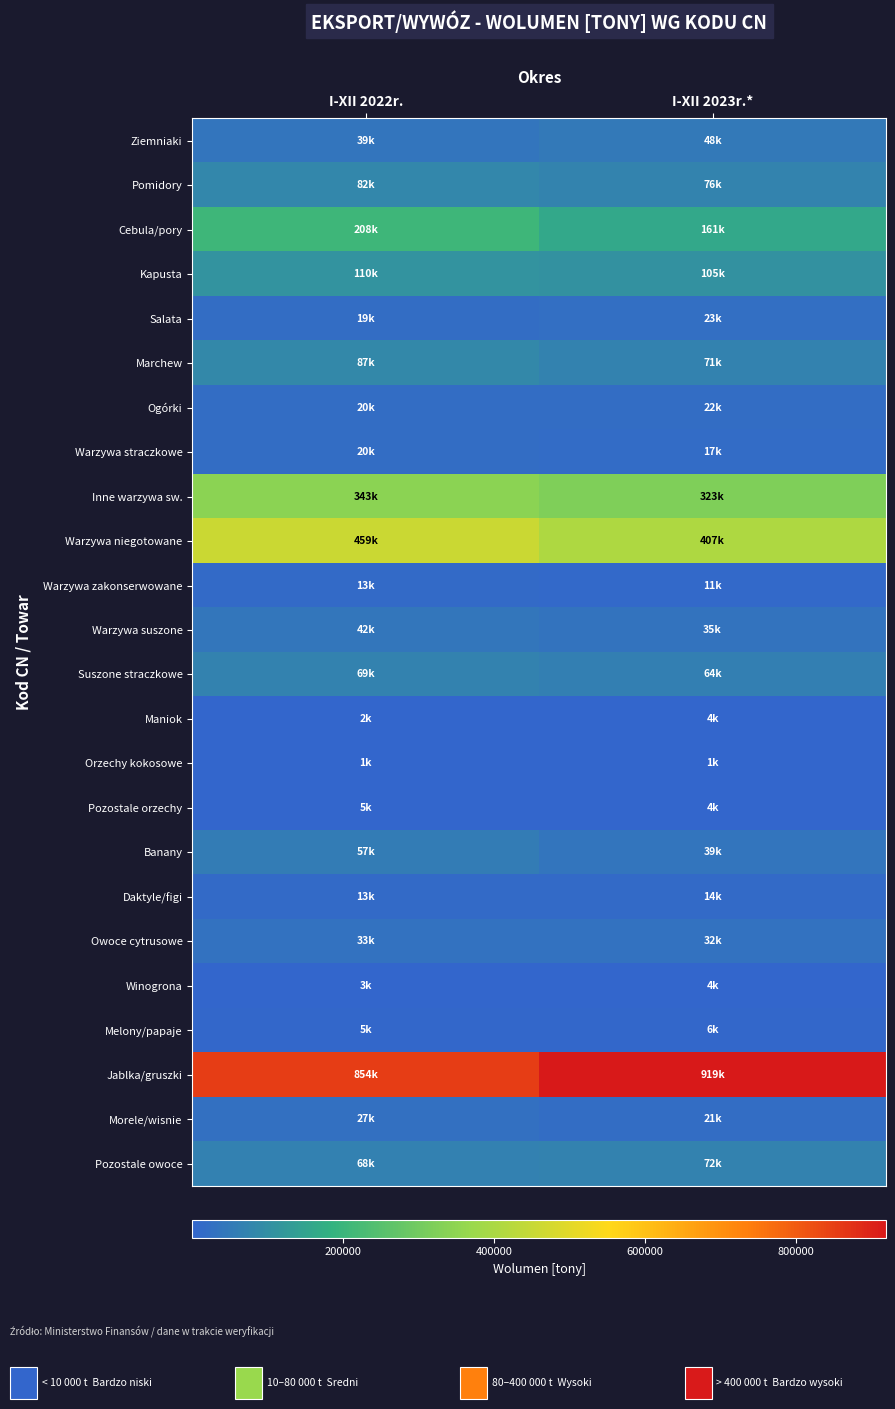

Reading right to left, list all the values displayed in this chart.

Ziemniaki: I-XII 2023r.*=48193.6	I-XII 2022r.=39175.1
Pomidory: I-XII 2023r.*=76168.8	I-XII 2022r.=82476.1
Cebula/pory: I-XII 2023r.*=160782.6	I-XII 2022r.=208054.8
Kapusta: I-XII 2023r.*=105222.8	I-XII 2022r.=109515.4
Salata: I-XII 2023r.*=23368.3	I-XII 2022r.=19280.0
Marchew: I-XII 2023r.*=71131.7	I-XII 2022r.=86987.7
Ogórki: I-XII 2023r.*=22412.3	I-XII 2022r.=19557.9
Warzywa straczkowe: I-XII 2023r.*=16839.6	I-XII 2022r.=19982.4
Inne warzywa sw.: I-XII 2023r.*=322524.3	I-XII 2022r.=343134.4
Warzywa niegotowane: I-XII 2023r.*=407282.1	I-XII 2022r.=459379.9
Warzywa zakonserwowane: I-XII 2023r.*=10629.2	I-XII 2022r.=12652.6
Warzywa suszone: I-XII 2023r.*=35205.2	I-XII 2022r.=41505.4
Suszone straczkowe: I-XII 2023r.*=64170.3	I-XII 2022r.=69228.1
Maniok: I-XII 2023r.*=4156.6	I-XII 2022r.=1523.7
Orzechy kokosowe: I-XII 2023r.*=1023.0	I-XII 2022r.=1069.3
Pozostale orzechy: I-XII 2023r.*=3618.8	I-XII 2022r.=4573.8
Banany: I-XII 2023r.*=39247.3	I-XII 2022r.=57317.1
Daktyle/figi: I-XII 2023r.*=14015.8	I-XII 2022r.=12965.6
Owoce cytrusowe: I-XII 2023r.*=31552.5	I-XII 2022r.=32822.9
Winogrona: I-XII 2023r.*=4383.9	I-XII 2022r.=2867.3
Melony/papaje: I-XII 2023r.*=5634.2	I-XII 2022r.=5045.0
Jablka/gruszki: I-XII 2023r.*=918801.6	I-XII 2022r.=854077.3
Morele/wisnie: I-XII 2023r.*=21193.6	I-XII 2022r.=27141.5
Pozostale owoce: I-XII 2023r.*=71927.0	I-XII 2022r.=67620.7